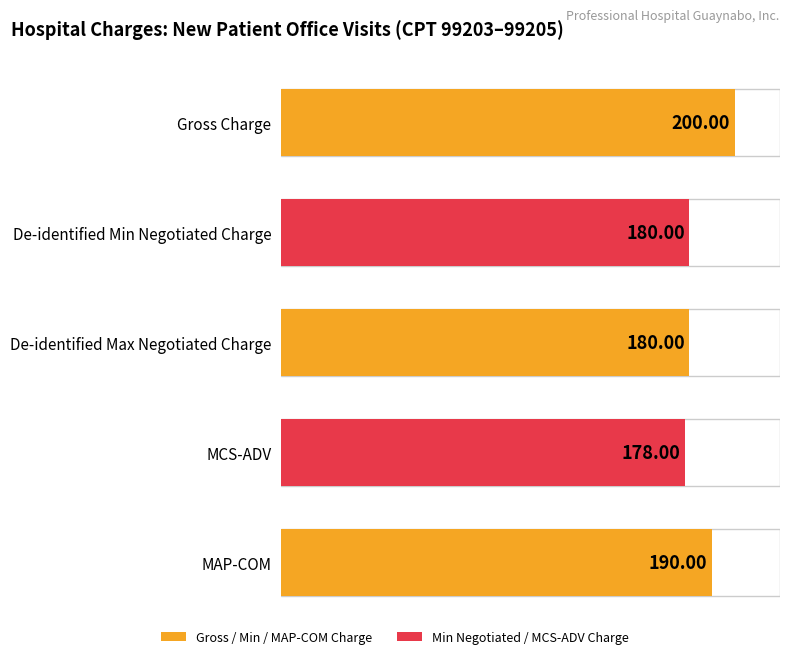

What is the value of the MAP-COM bar at the 1st from the left?

190